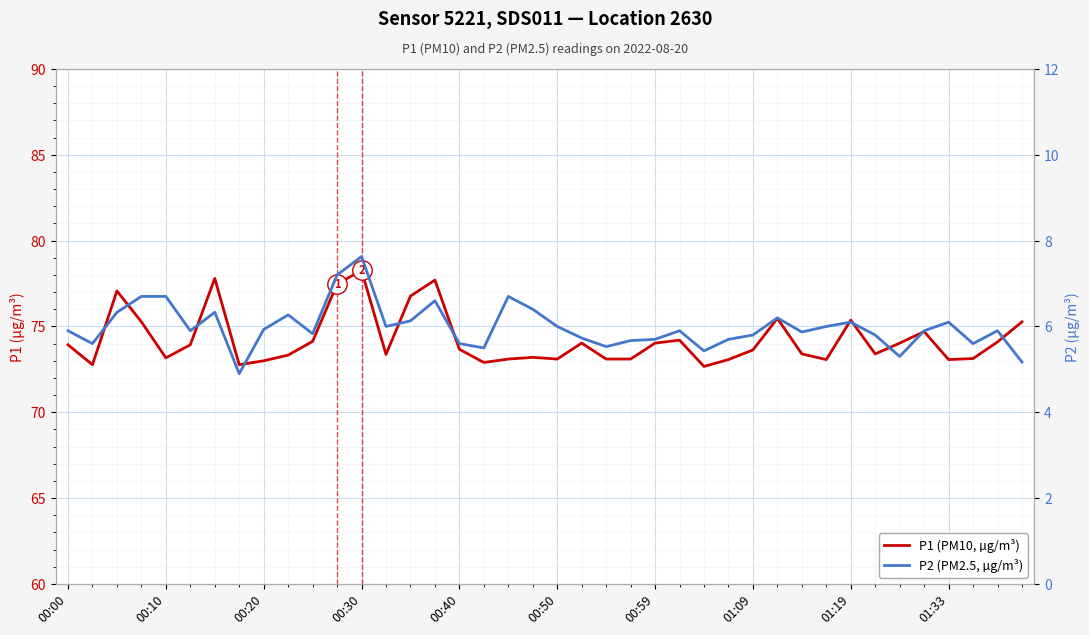

Is this an area chart (filled region under the line)?

No